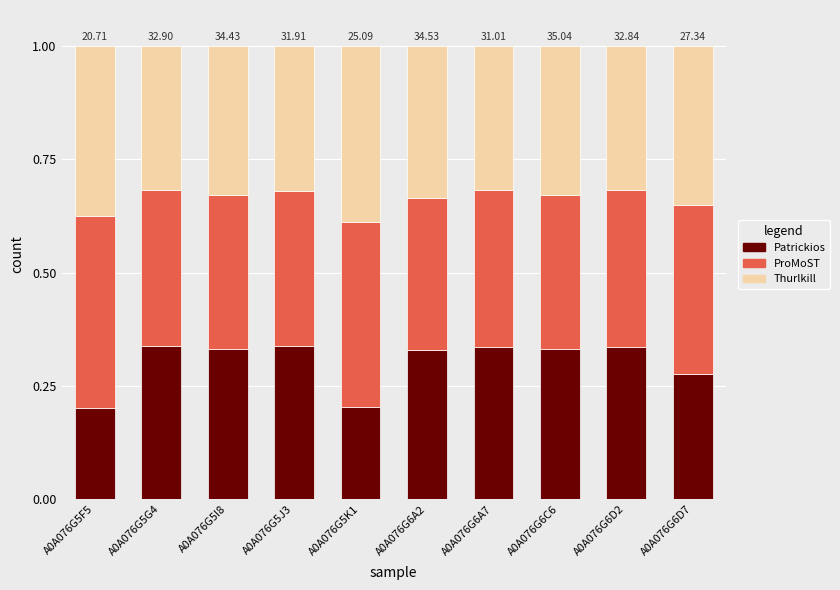

What is the total value across all series at A0A076G5J3?

1.0